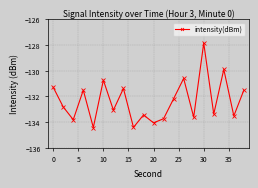

How many interior local valleys (lower than both neighbors) does the data have?

8